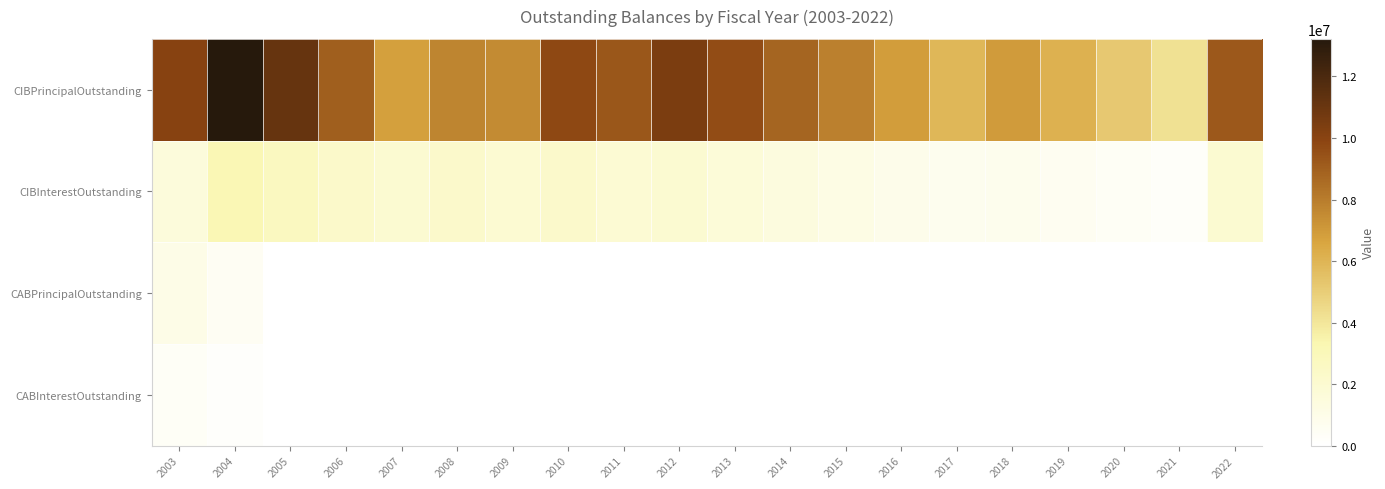

Rank the series by their maximum value, from highest to lowest.

CIBPrincipalOutstanding, CIBInterestOutstanding, CABPrincipalOutstanding, CABInterestOutstanding